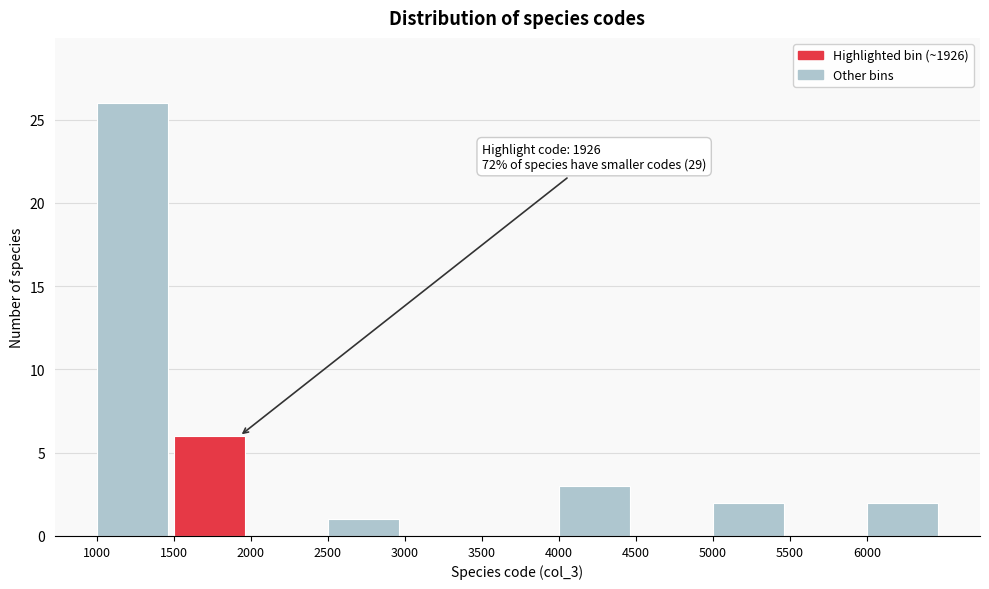

Over which range of the x-axis is the bar tallest?

1000 to 1500